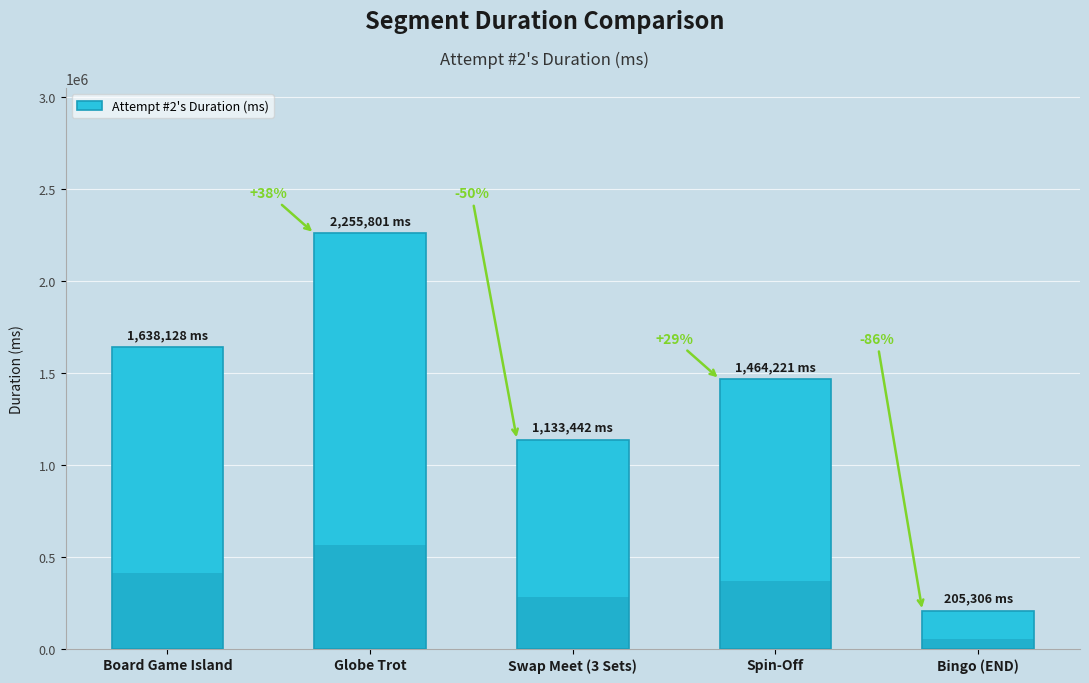

At which category does the chart reach its minimum across all series?

Bingo (END)